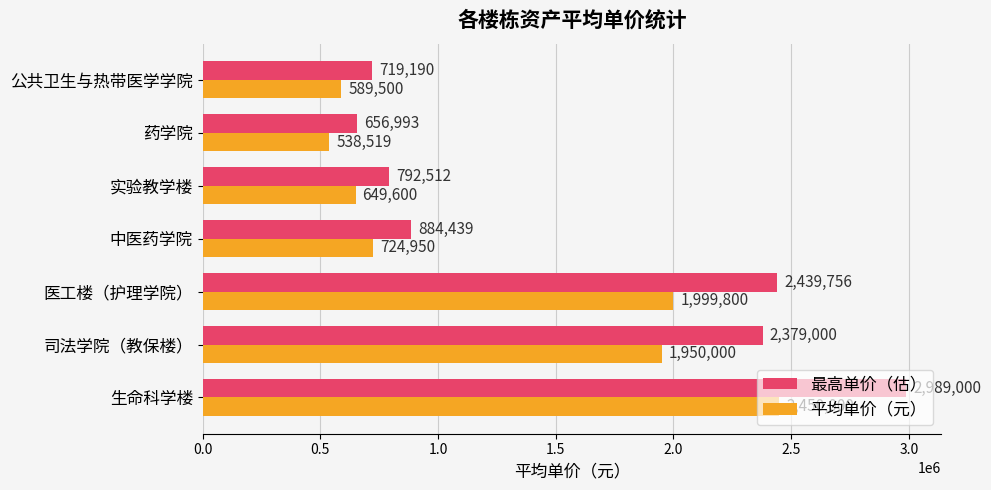

Which category has the highest value in the 最高单价（估） series?

生命科学楼